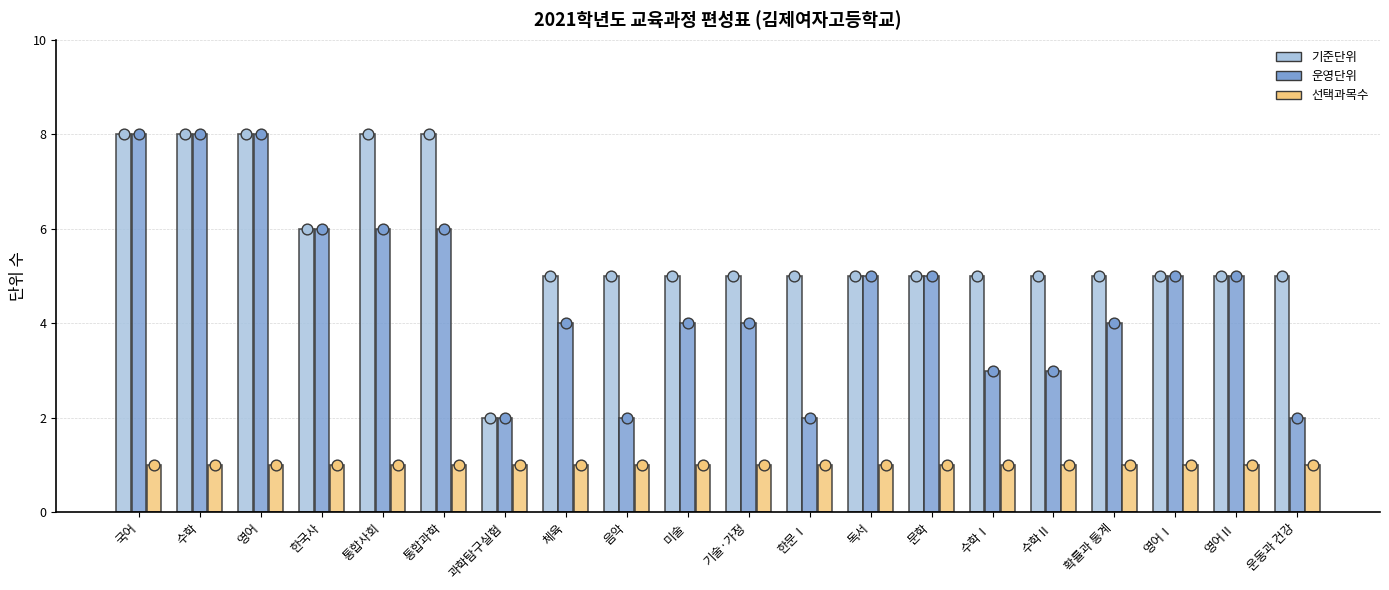

Which series has the largest total across all categories?

기준단위